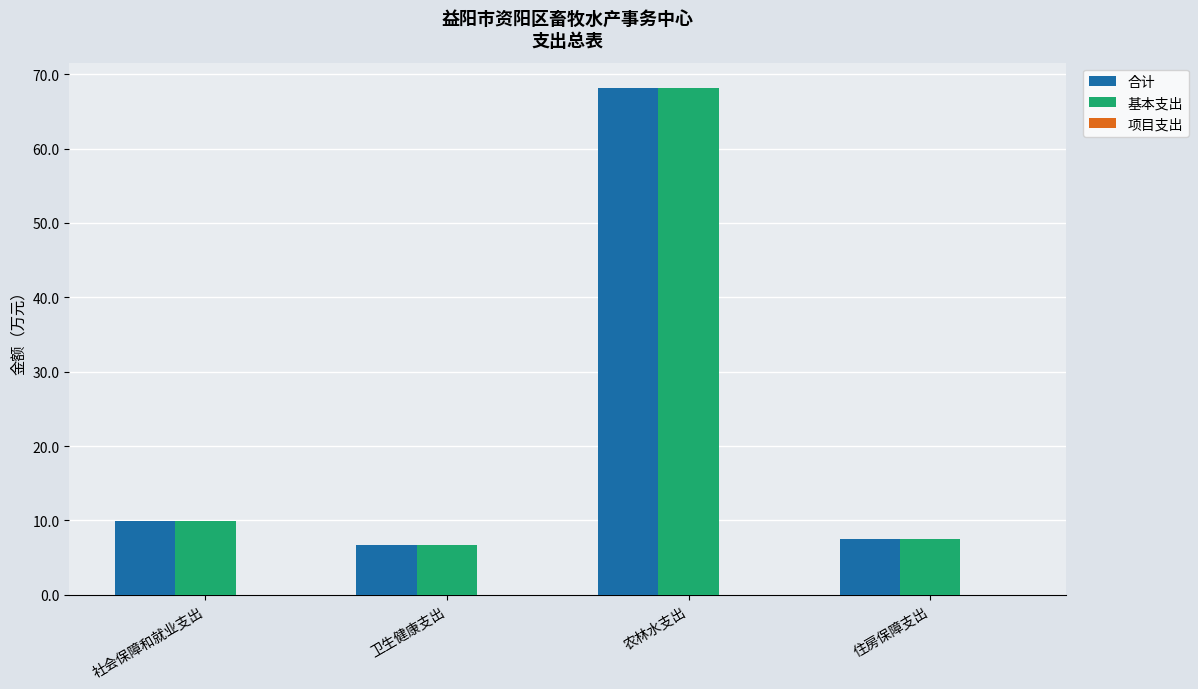

How many bars are there in each group?

2